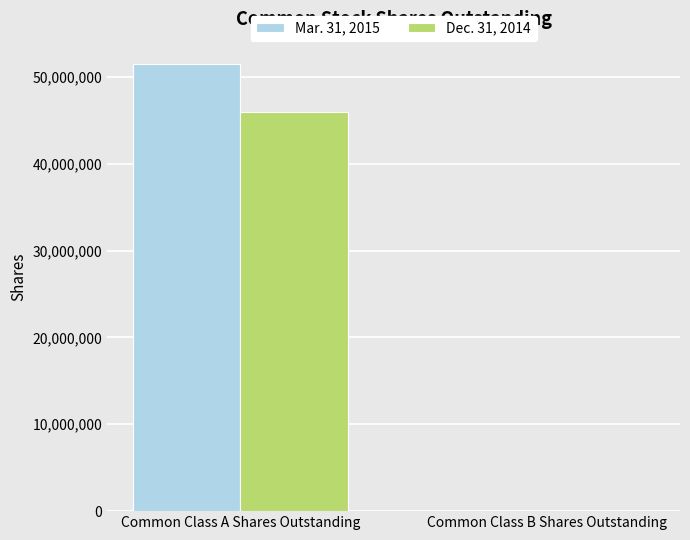

Reading right to left, transcribe all the data shown in this chart.

Mar. 31, 2015: Common Class B Shares Outstanding=8885	Common Class A Shares Outstanding=51475368
Dec. 31, 2014: Common Class B Shares Outstanding=8885	Common Class A Shares Outstanding=45962324